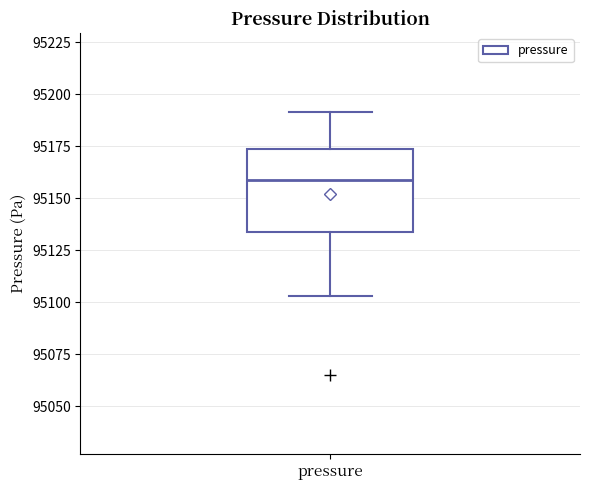

Read this box plot against the y-axis: the position of the median line, the range covered by the box, and the ends of both whiskers. The values are not printed on the chart, so give them approximately, as read against the axis.

median 95160, box 95135 to 95175, whiskers 95105 to 95190